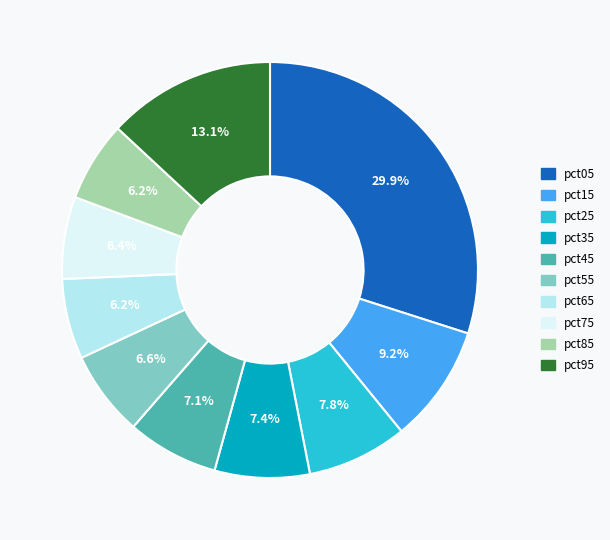

To the nearest percent, what is the difference between the largest and smallest slice percentages?

24%